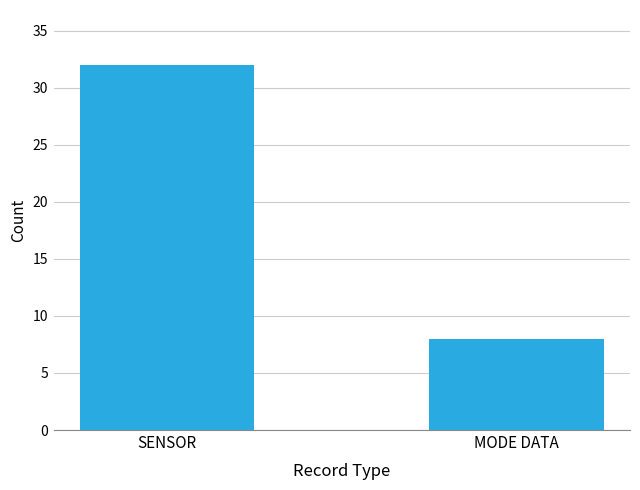

What is the smallest value displayed?

8